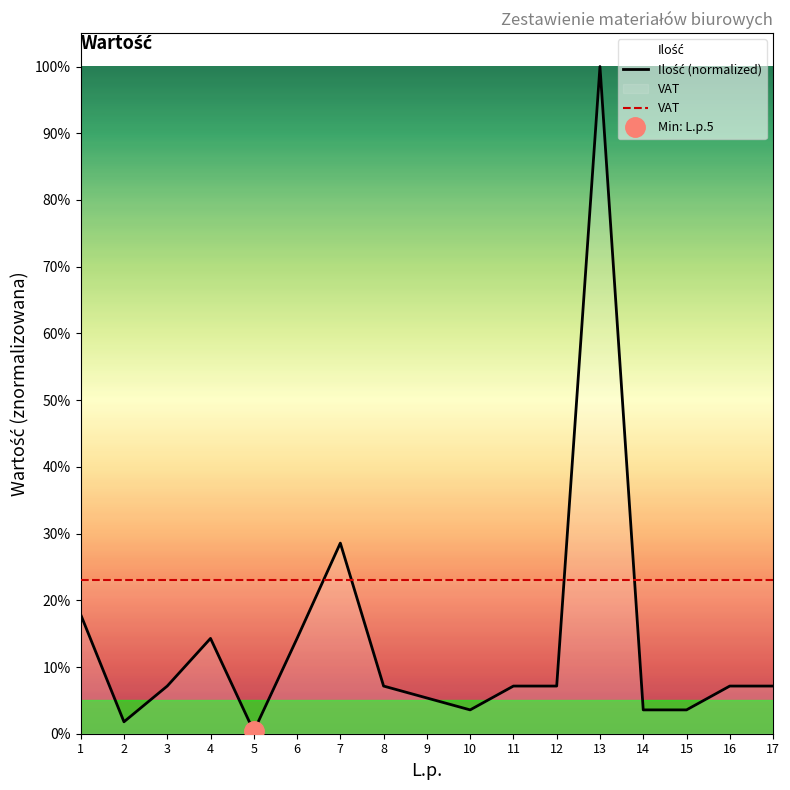

Rank the categories by VAT value from lowest to highest.

1, 2, 3, 4, 5, 6, 7, 8, 9, 10, 11, 12, 13, 14, 15, 16, 17